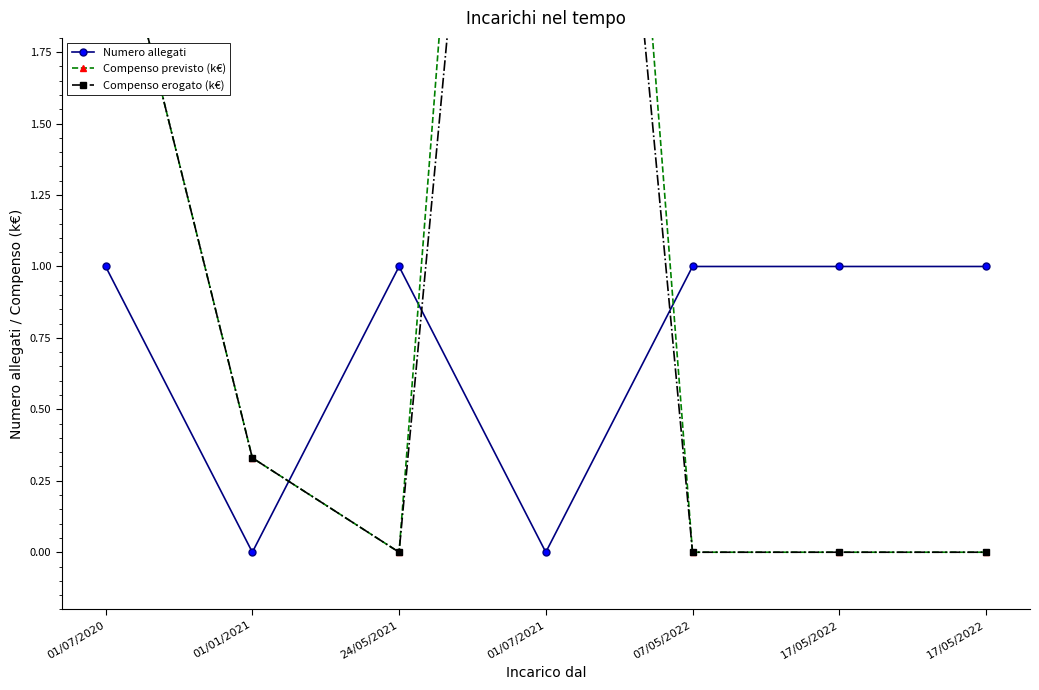

What are all the series names shown in the legend?

Numero allegati, Compenso previsto (k€), Compenso erogato (k€)